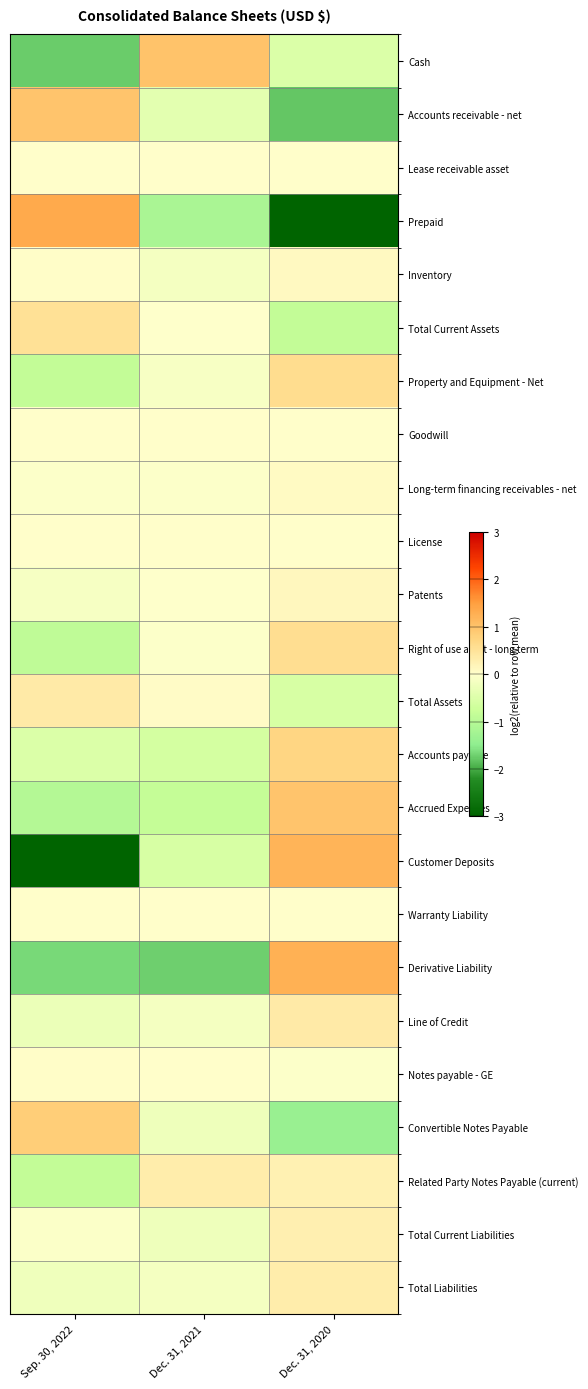

At Dec. 31, 2021, list the series in order from smallest to largest.

Derivative Liability, Prepaid, Accrued Expenses, Accounts payable, Customer Deposits, Accounts receivable - net, Total Current Liabilities, Convertible Notes Payable, Total Liabilities, Inventory, Line of Credit, Property and Equipment - Net, Long-term financing receivables - net, Right of use asset - long term, Patents, Total Current Assets, Lease receivable asset, Goodwill, License, Warranty Liability, Notes payable - GE, Total Assets, Related Party Notes Payable (current), Cash